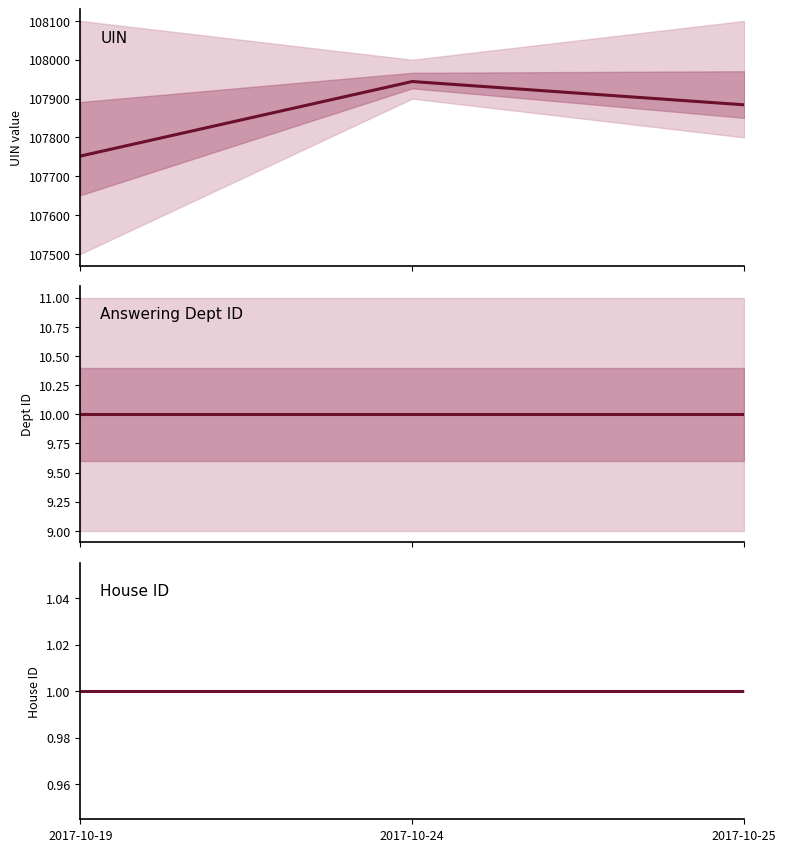

What is the spread (max minus min) of values at 2017-10-25?

107883